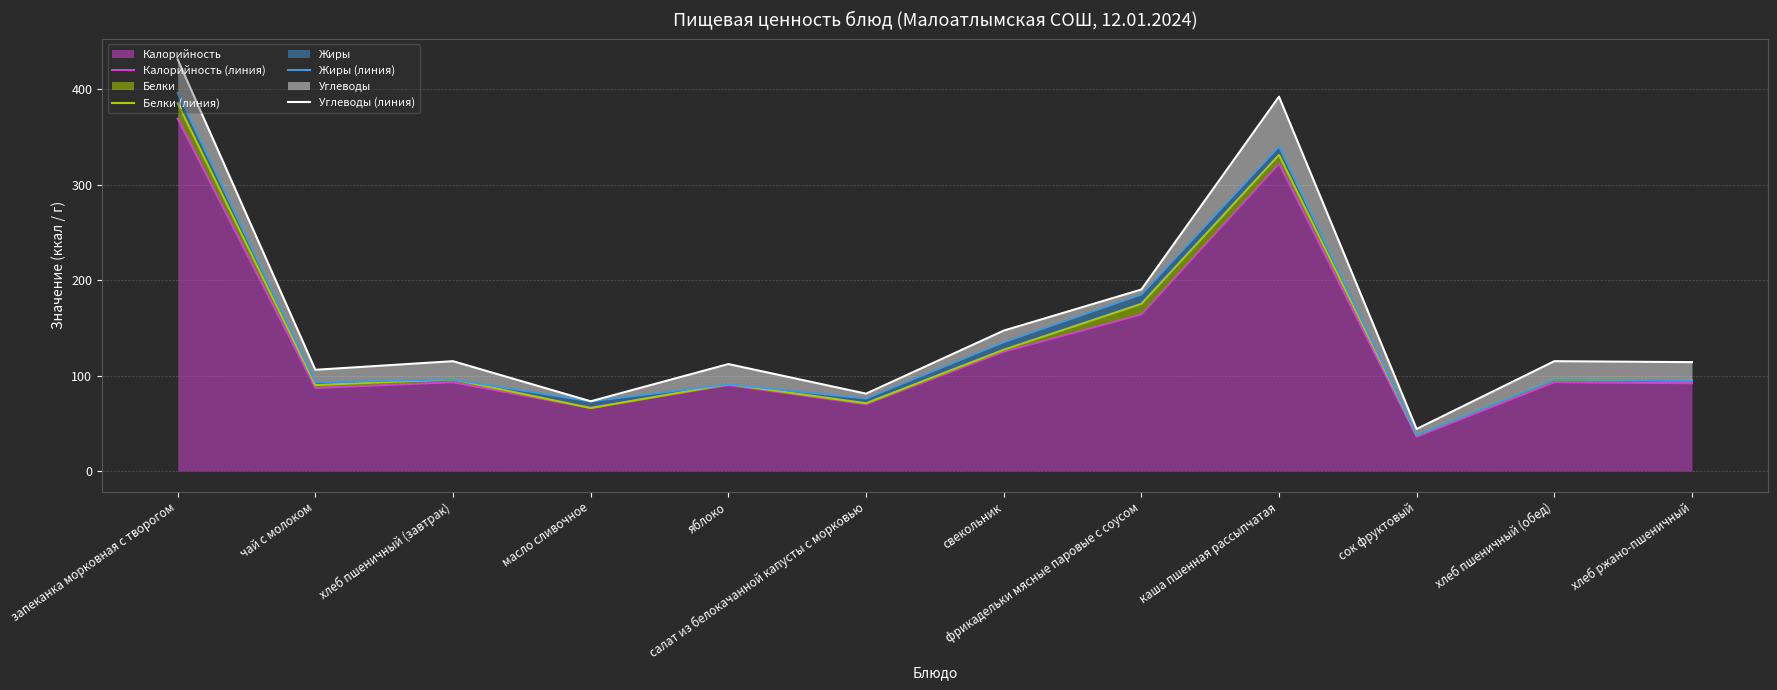

What is the sum of the Белки (линия) values at каша пшенная рассыпчатая and чай с молоком?

421